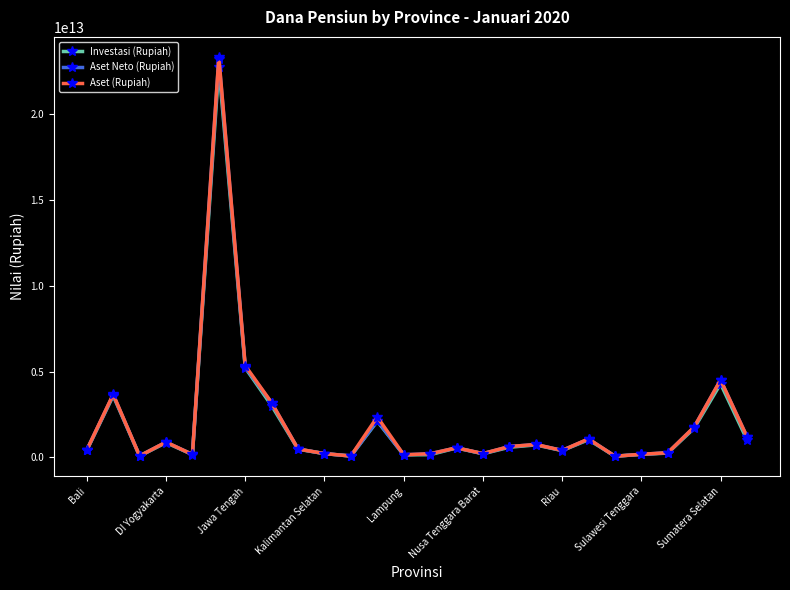

Which series has the largest range (max minus min)?

Aset (Rupiah)